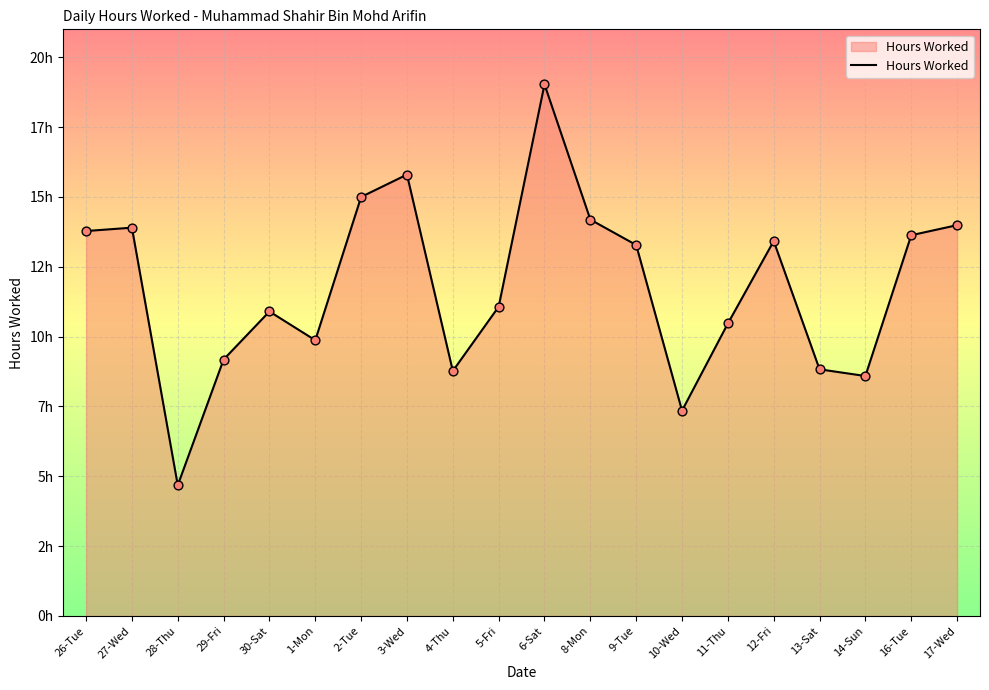

What is the change in value from 8-Mon to 14-Sun?

-5.6